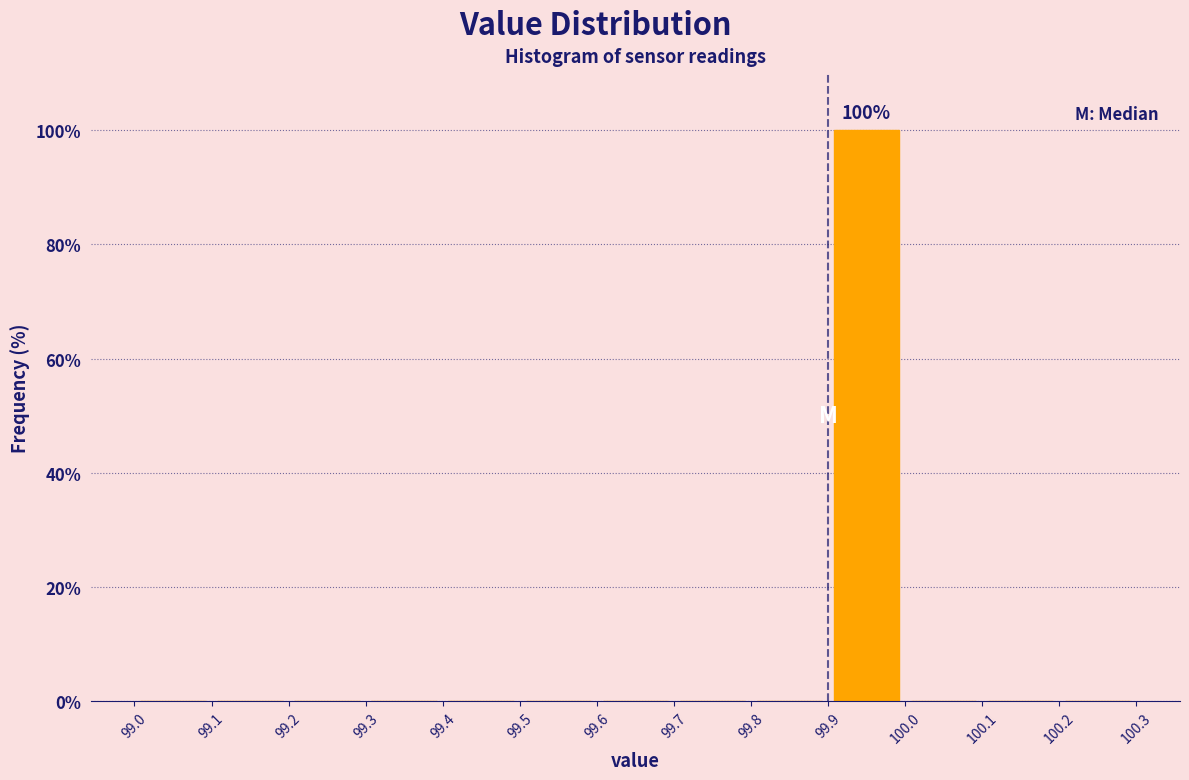

Over which range of the x-axis is the bar tallest?

99.9 to 100.0